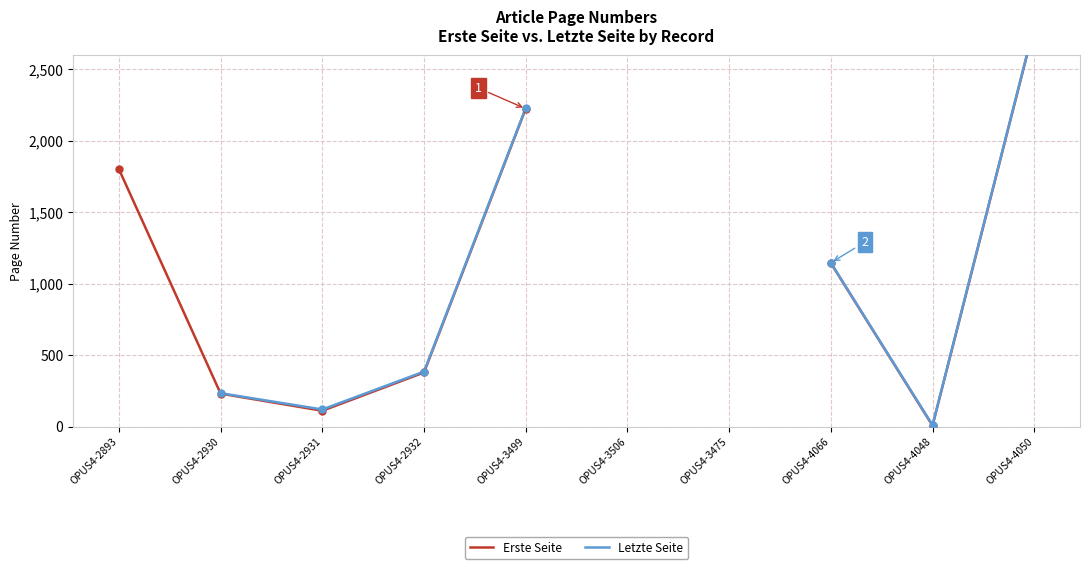

Which series contains the lowest Y value?

Erste Seite